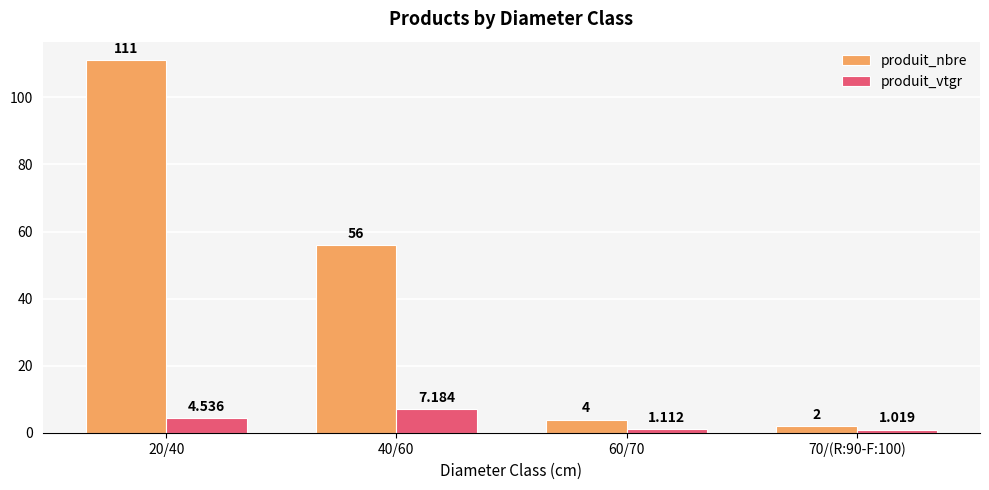

What is the label of the 1st bar from the left?

20/40